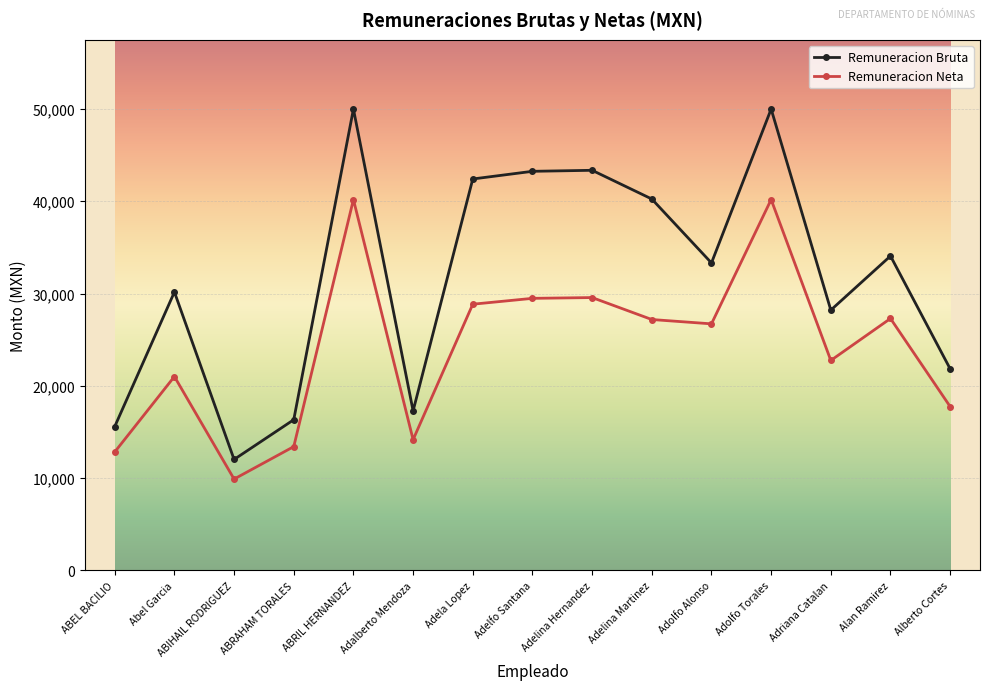

What is the label of the 10th point from the right?

Adalberto Mendoza